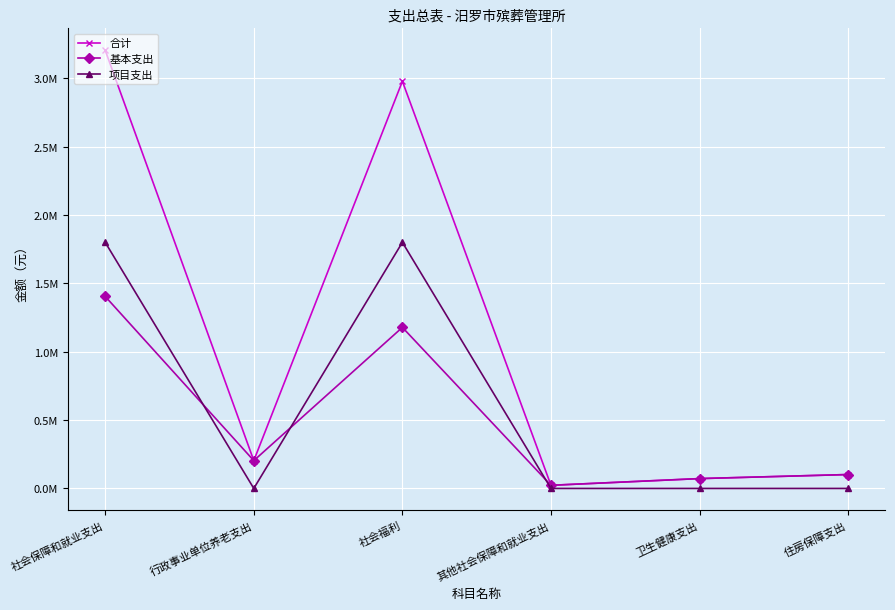

Does the chart display data point markers on the line(s)?

Yes